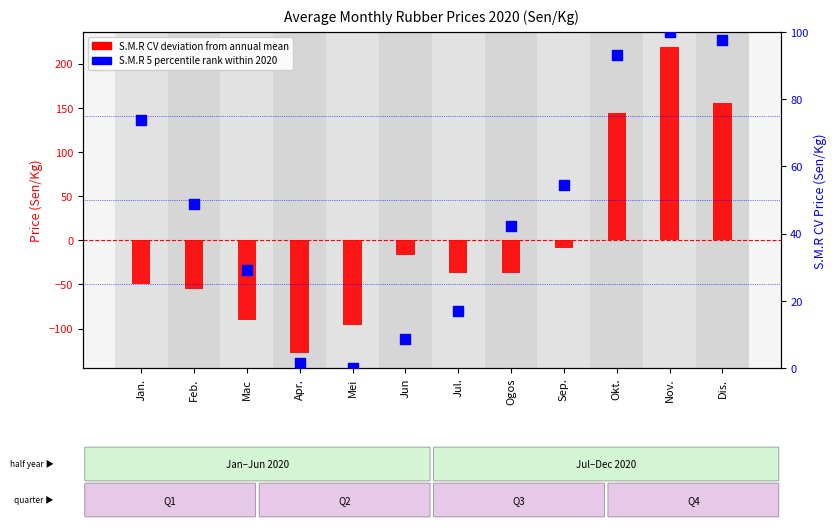

At how many categories does at least one series exceed 146?

2